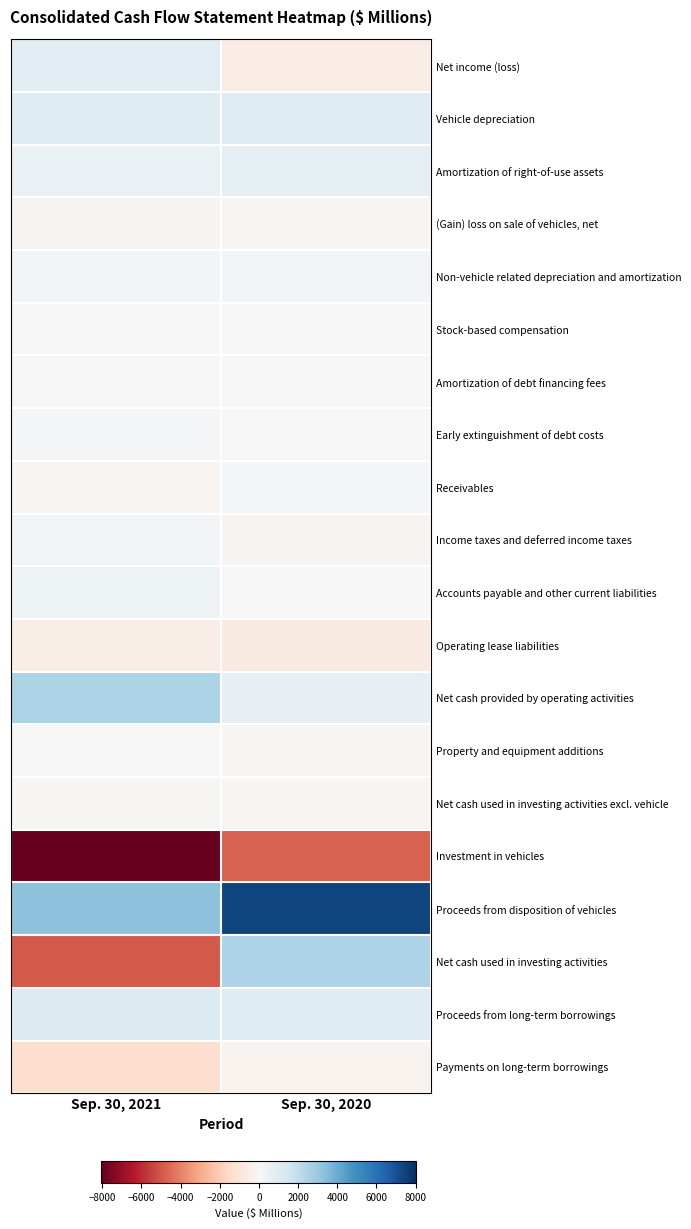

What is the total value across all series at Sep. 30, 2020?

6692